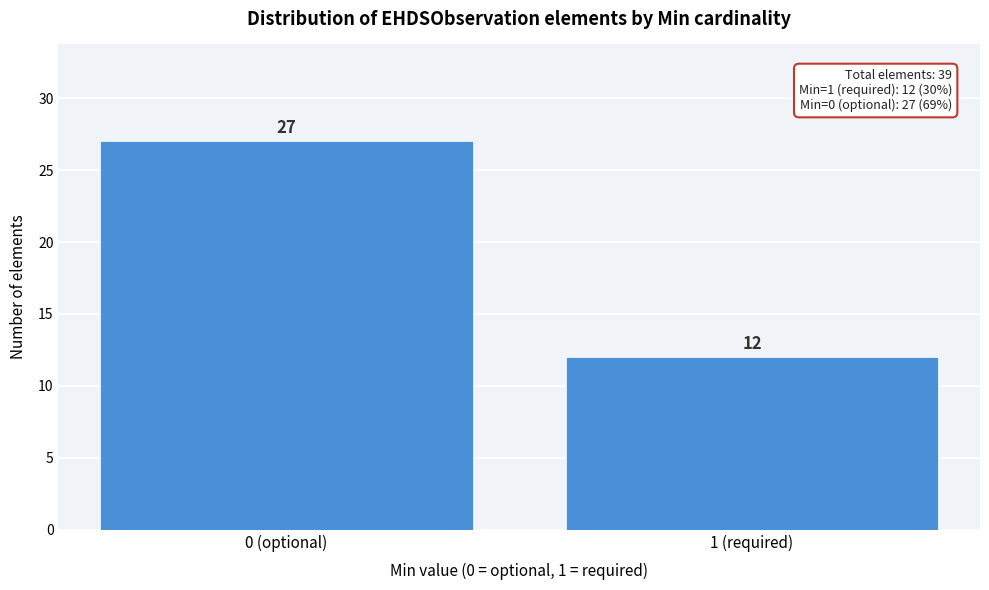

Reading left to right, list all the values displayed in this chart.

0 (optional)=27	1 (required)=12